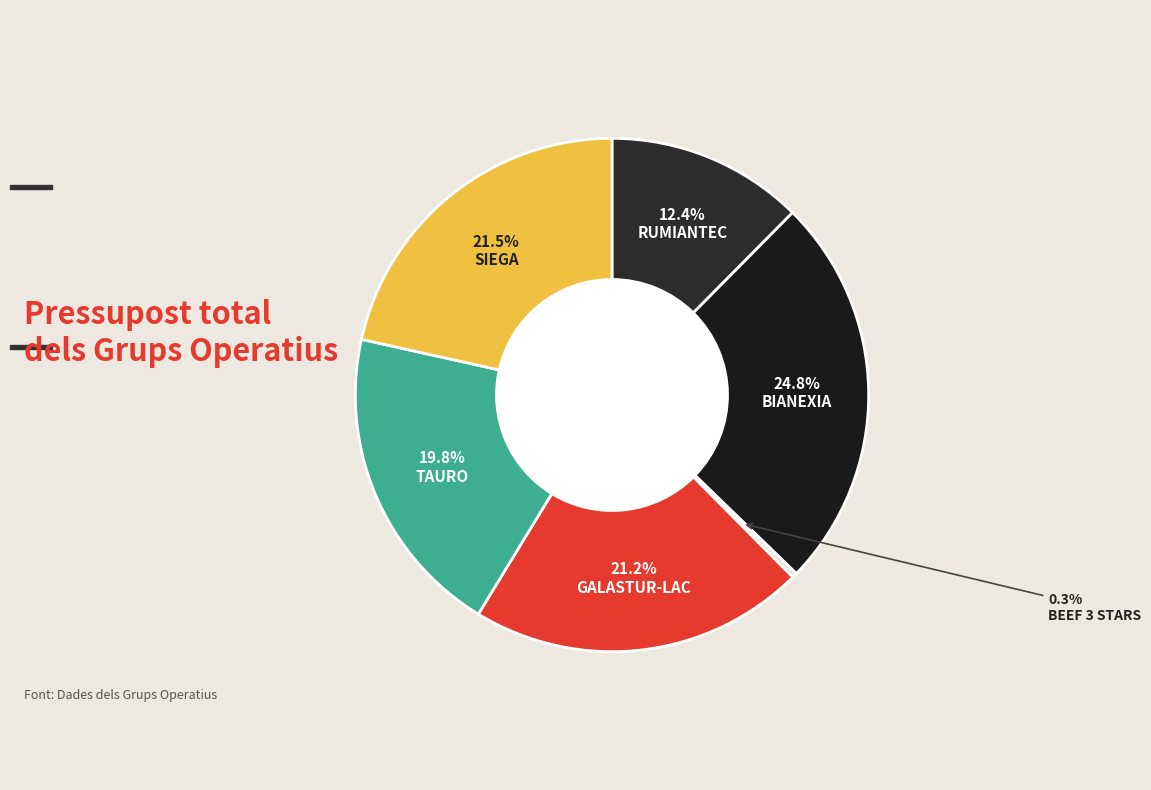

Rank the categories by value from highest to lowest.

BIANEXIA, SIEGA, GALASTUR-LAC, TAURO, RUMIANTEC, BEEF 3 STARS